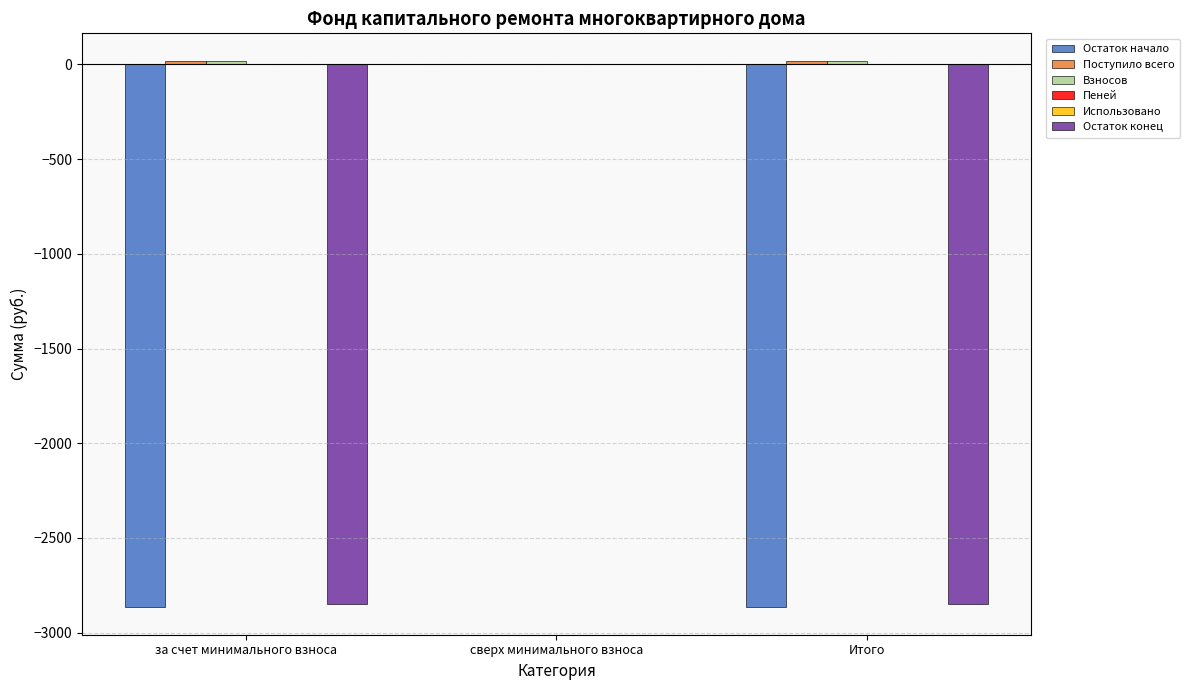

Is it true that Остаток конец equals -2847.0 at за счет минимального взноса?

True